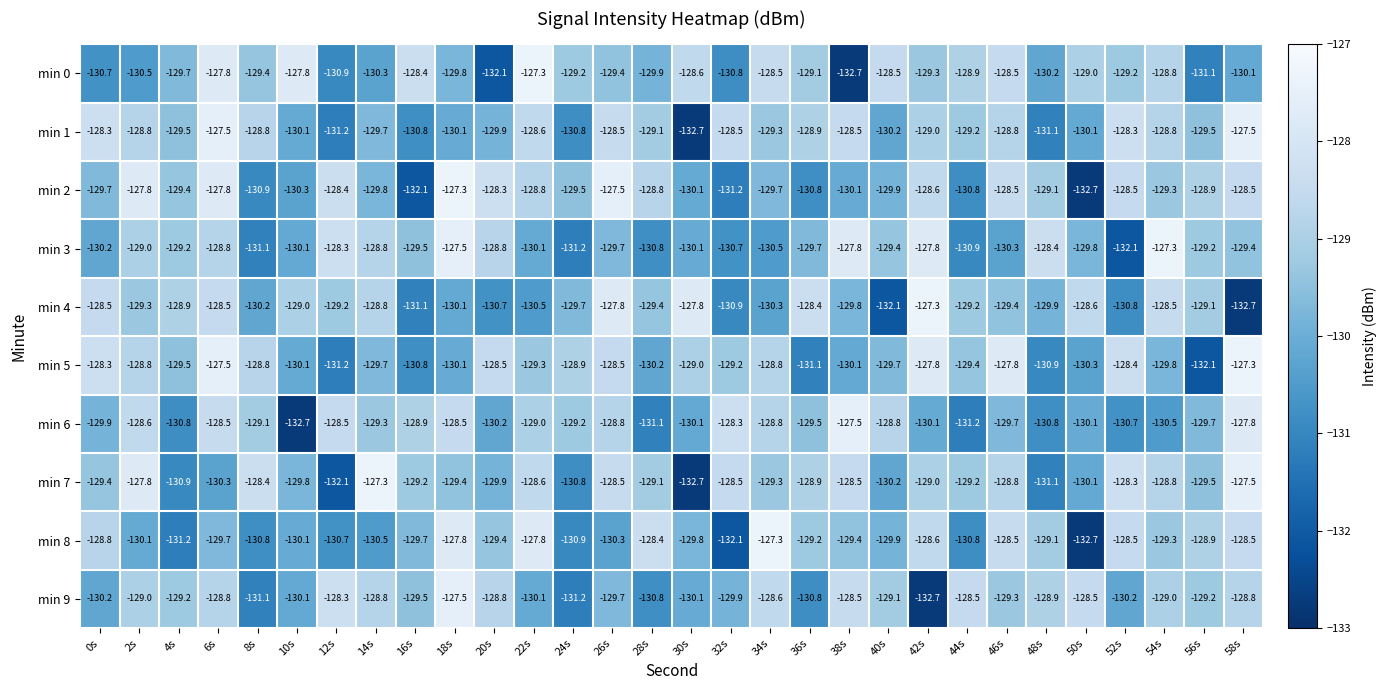

At which label does min 6 reach its minimum?

10s